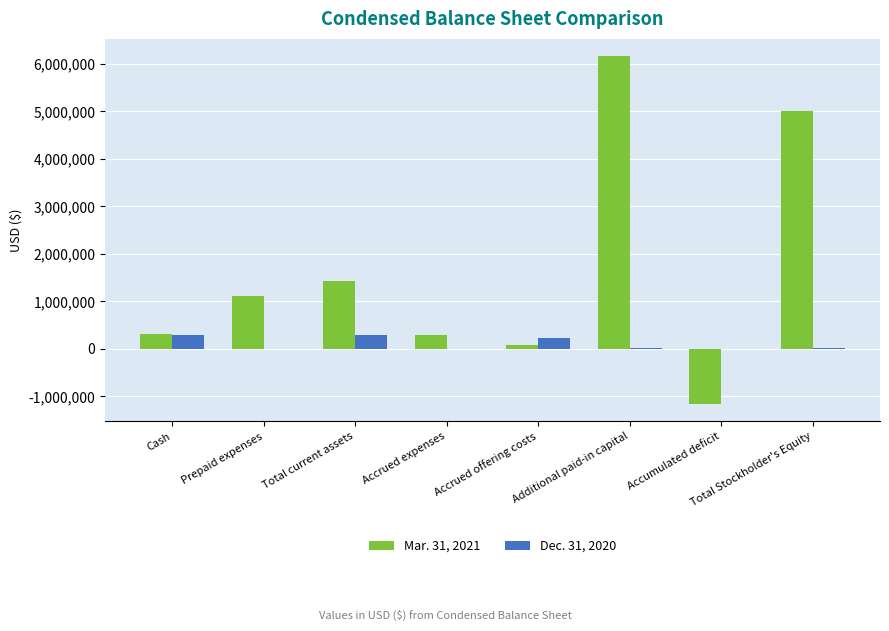

Is the value of Mar. 31, 2021 at Cash greater than the value of Dec. 31, 2020 at Prepaid expenses?

Yes